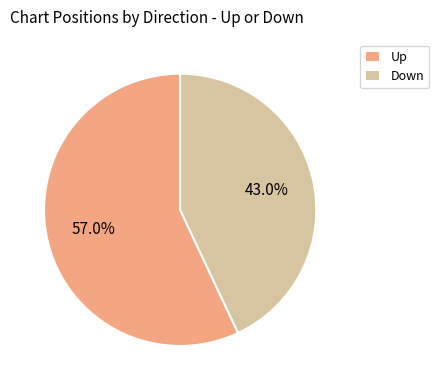

What percentage is the Up slice, to the nearest percent?

57%